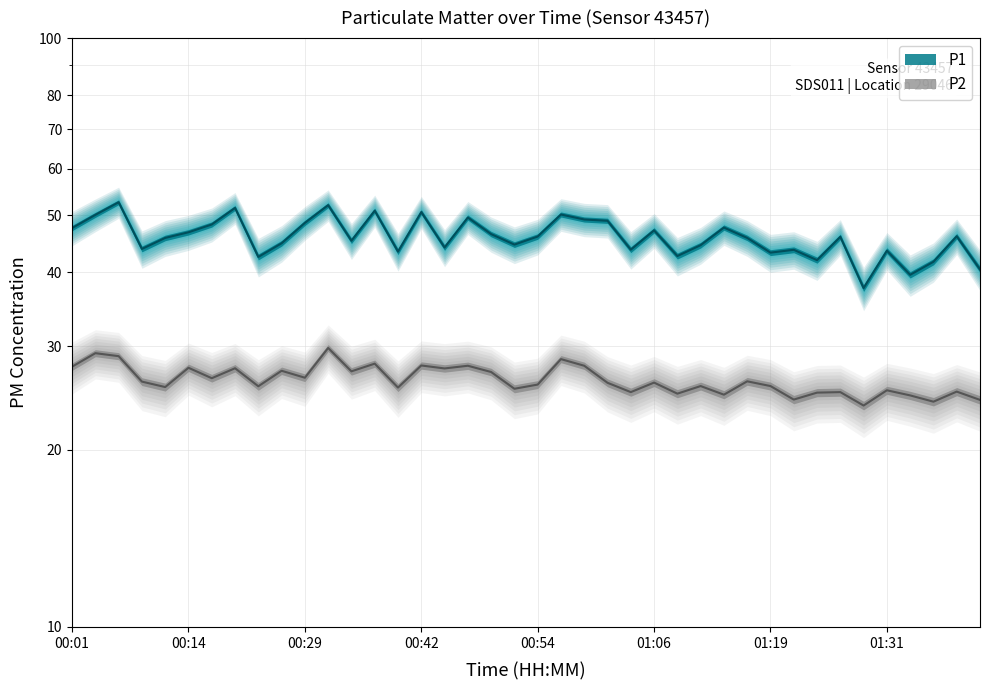

What is the difference between the P2 values at 00:49 and 01:41?

2.8